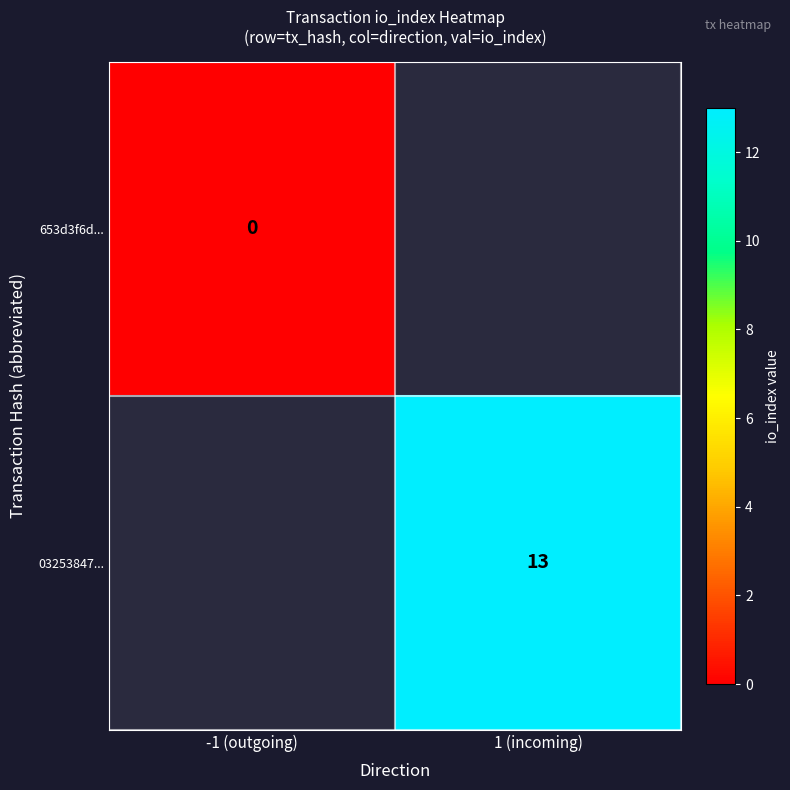

Is it true that 03253847... equals 13 at 1 (incoming)?

True